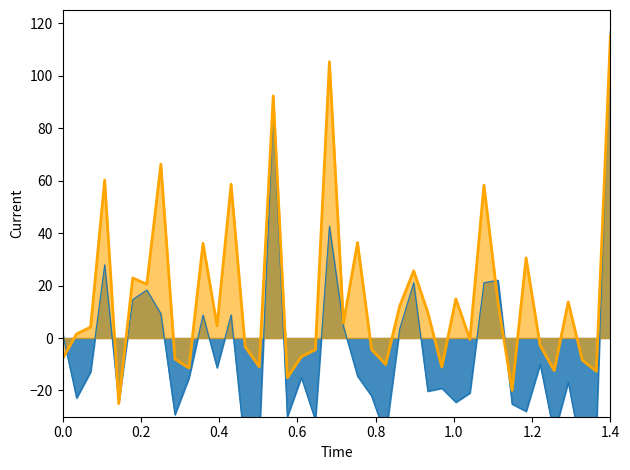

What is the difference between the second highest and minimum values?

130.3